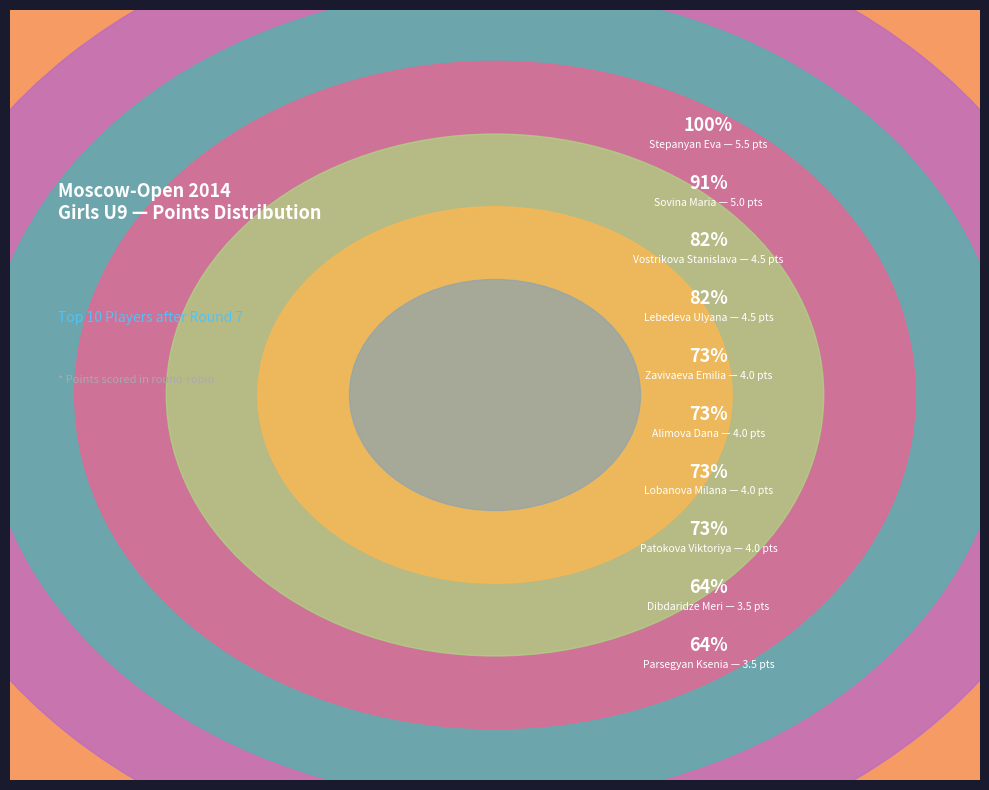

Do Lobanova Milana and Vostrikova Stanislava together represent more than half of the pie?

No